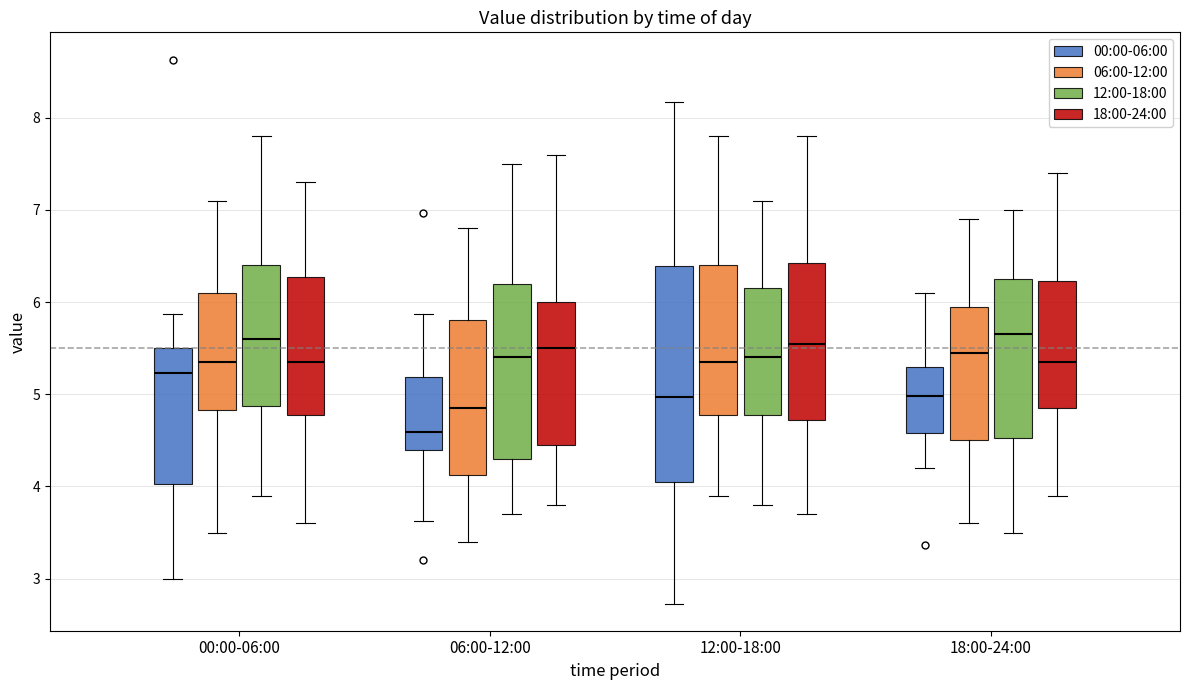

Comparing the boxes themselves (not the whiskers), which one is the tallest?

12:00-18:00 (00:00-06:00)